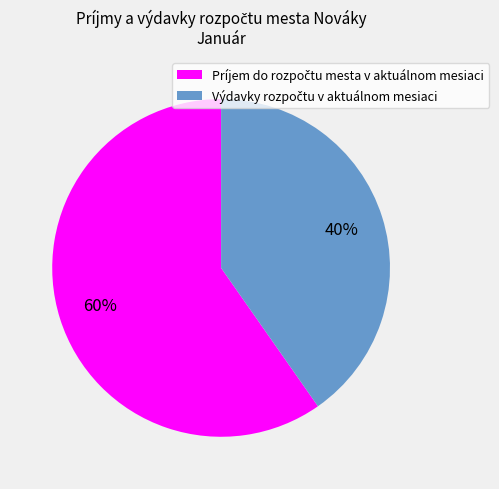

Count the number of slices in the pie.

2